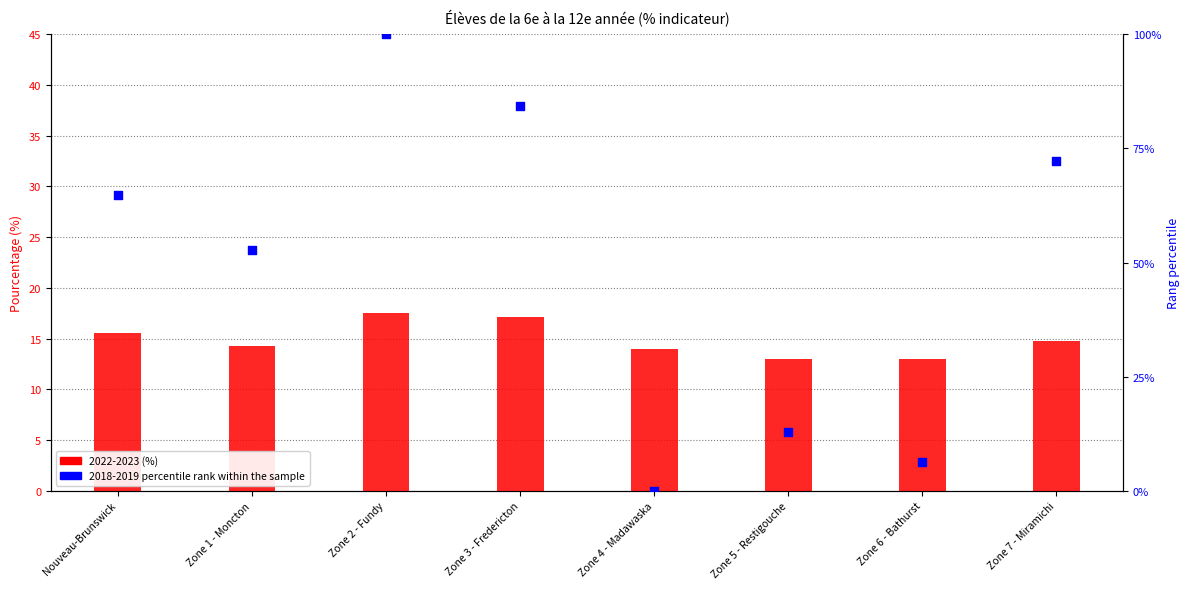

What is the change in value from Nouveau-Brunswick to Zone 7 - Miramichi?

+7.6